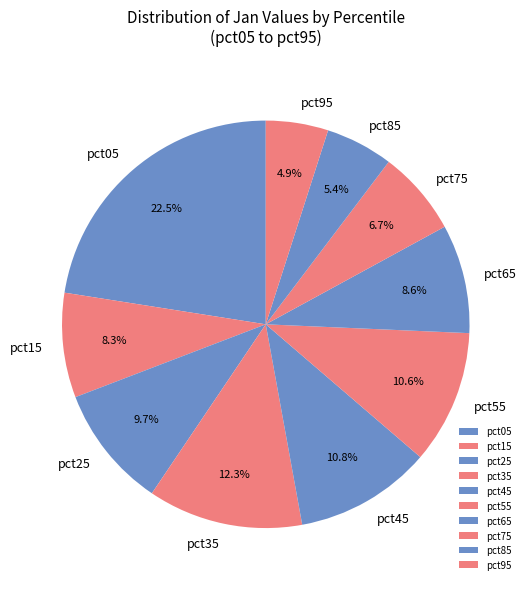

How many segments does this pie chart have?

10